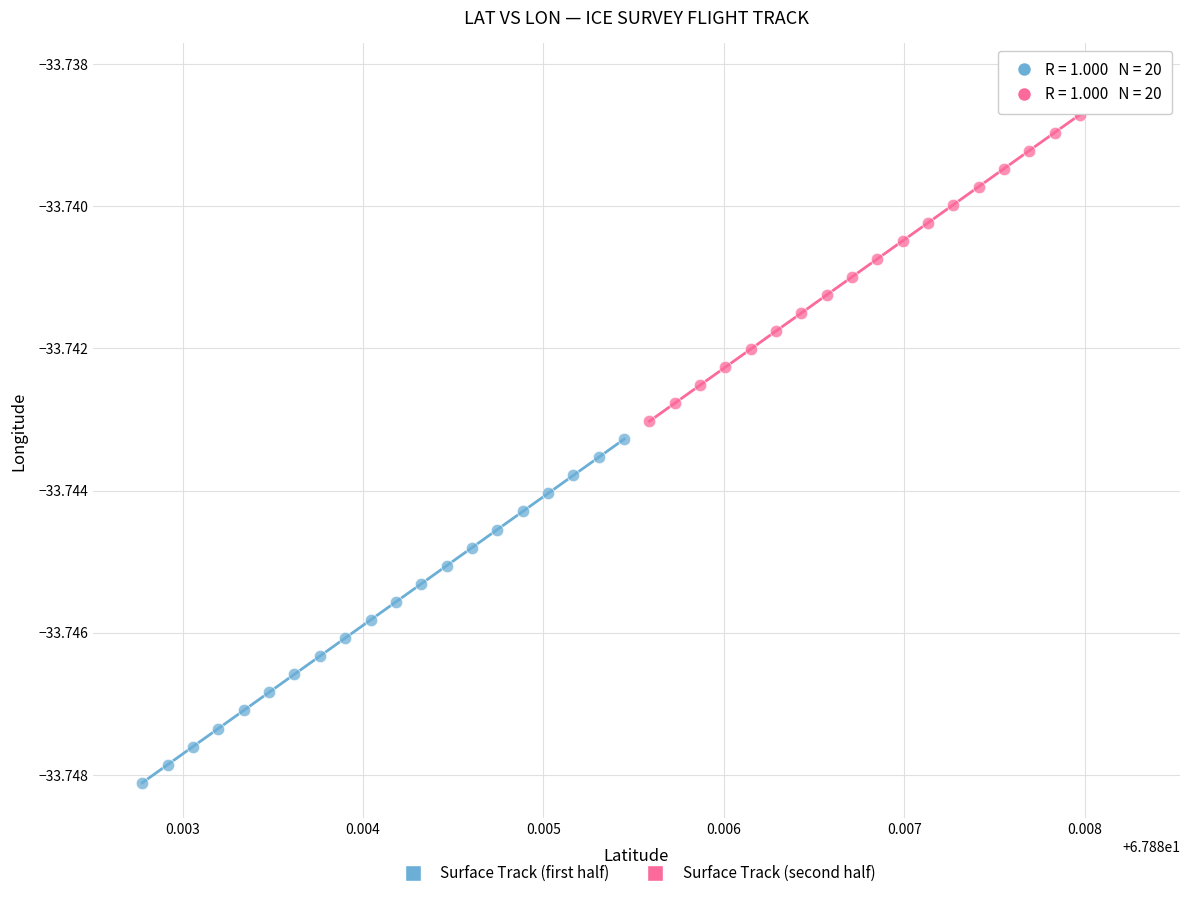

Which series contains the lowest Y value?

Surface Track (first half)